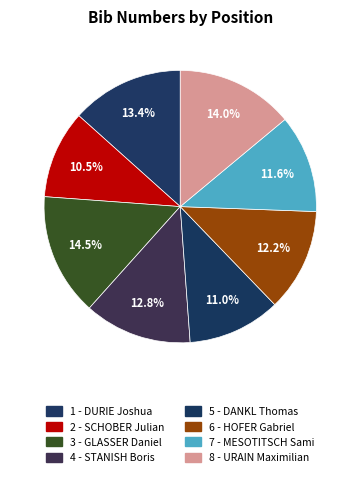

Rank the categories by value from lowest to highest.

2 - SCHOBER Julian, 5 - DANKL Thomas, 7 - MESOTITSCH Sami, 6 - HOFER Gabriel, 4 - STANISH Boris, 1 - DURIE Joshua, 8 - URAIN Maximilian, 3 - GLASSER Daniel